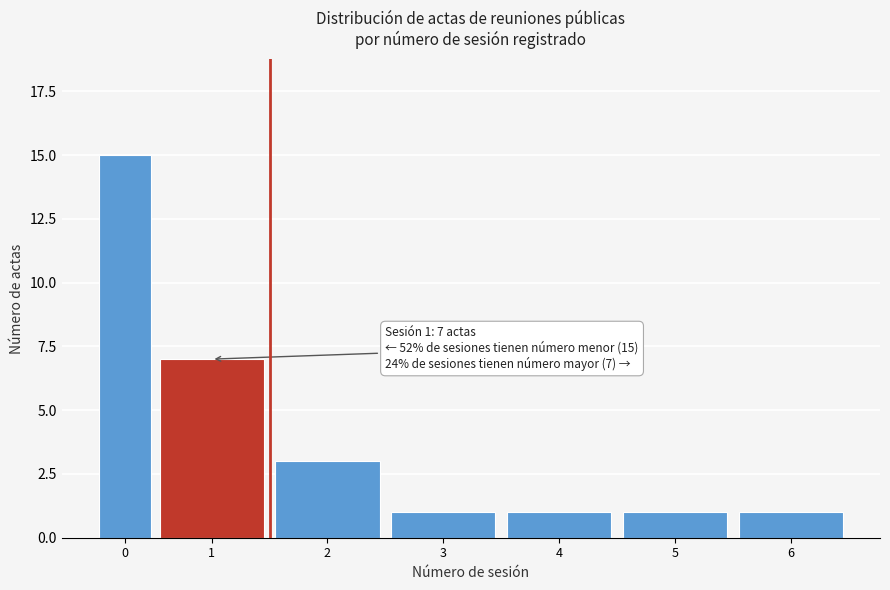

Reading left to right, extract all data points from this chart.

0=15	1=7	2=3	3=1	4=1	5=1	6=1